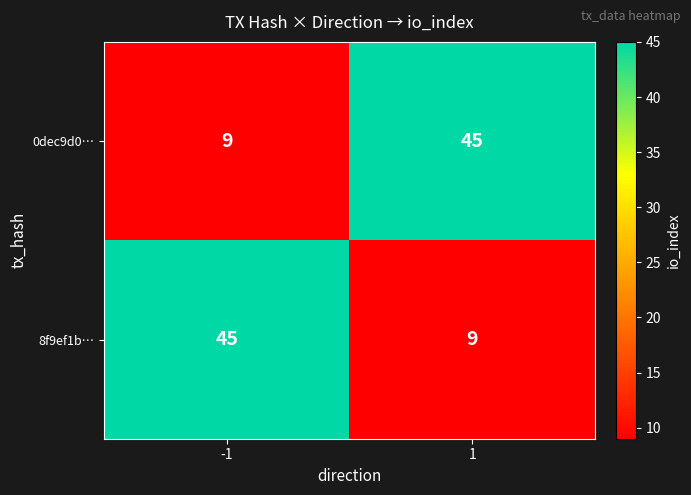

What is the average value of the 0dec9d0… series?

27